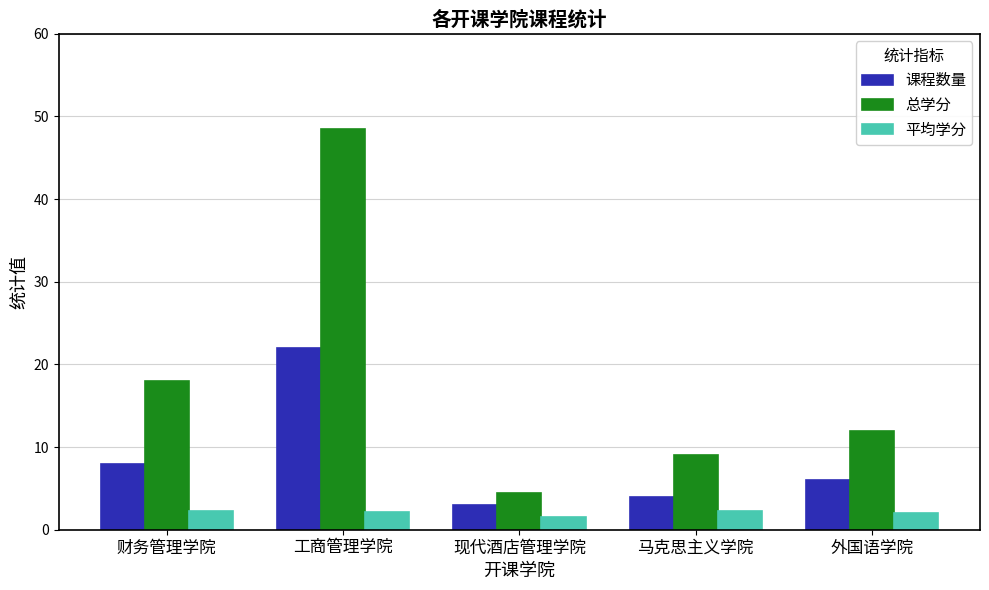

Read the 课程数量 value at 财务管理学院.

8.0